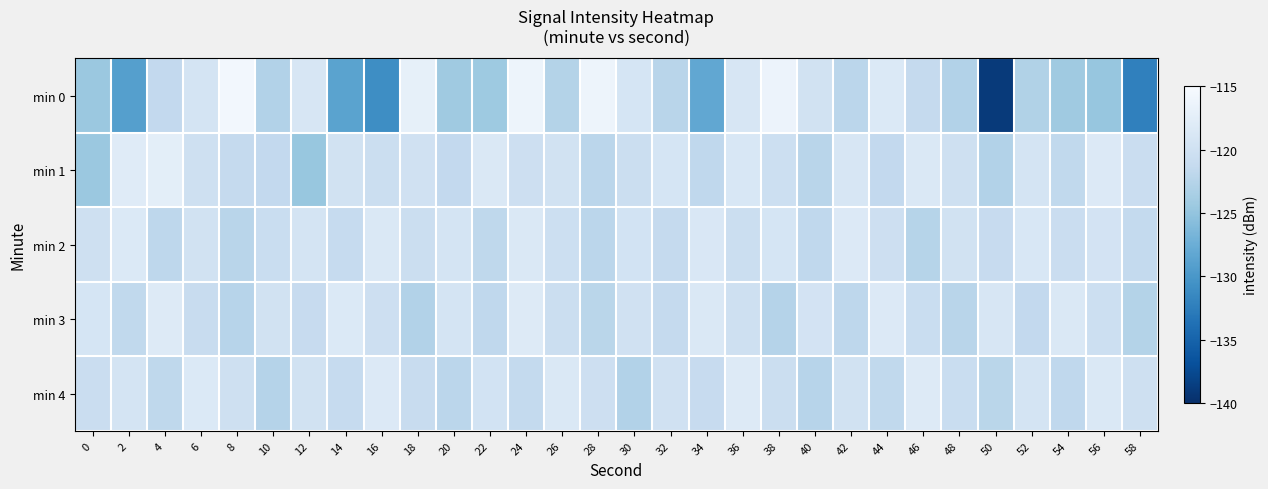

At 16, list the series in order from smallest to largest.

min 0, min 1, min 3, min 2, min 4